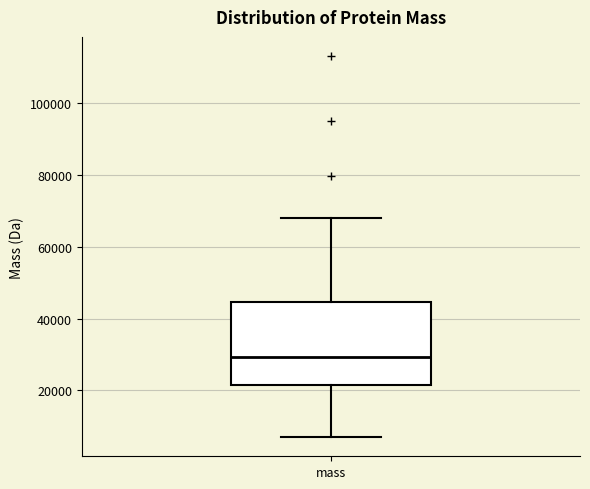

Transcribe this box plot: give where the median line is, the range the box spans, and where the two whiskers end, as read against the y-axis. The values are not printed on the chart, so give them approximately, as read against the axis.

median 30000, box 22000 to 44000, whiskers 6000 to 68000